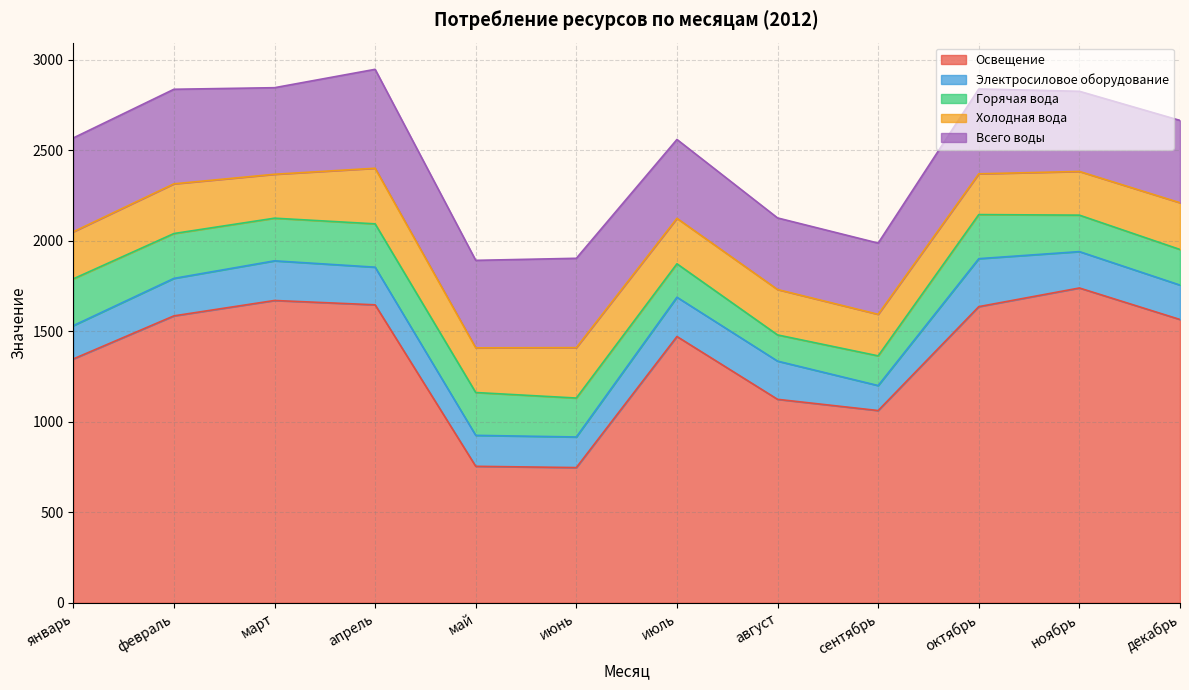

Which series has the widest spread of values?

Освещение